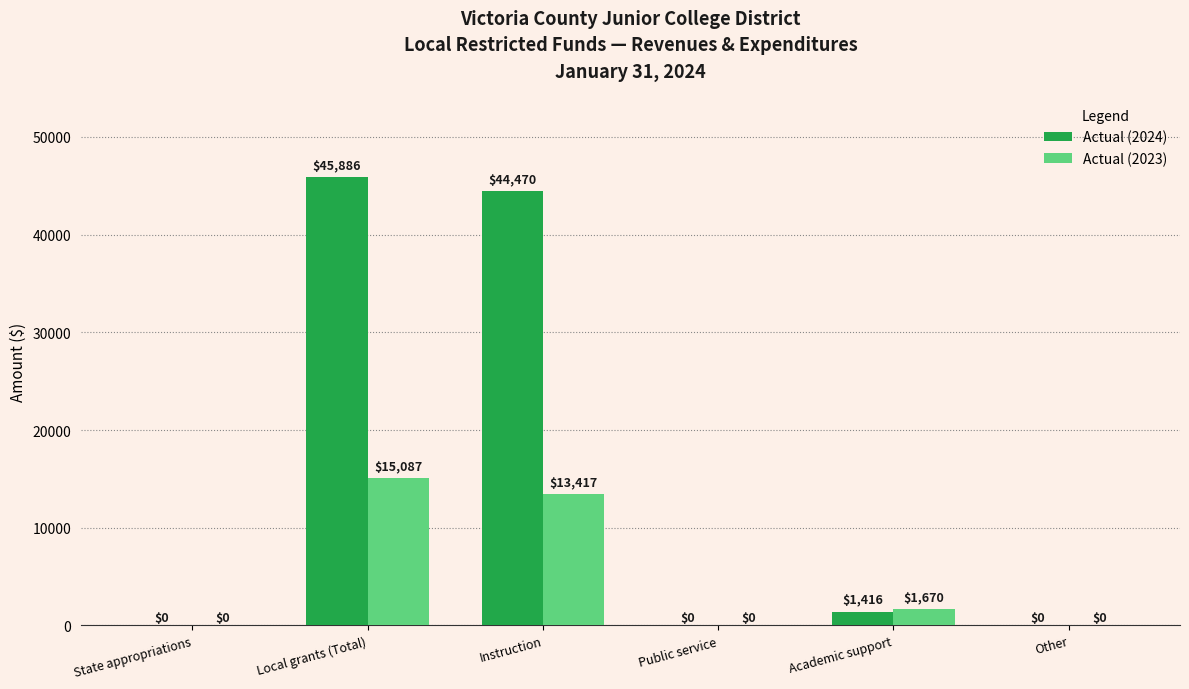

Where does the Actual (2023) series first go above 1669?

Local grants (Total)